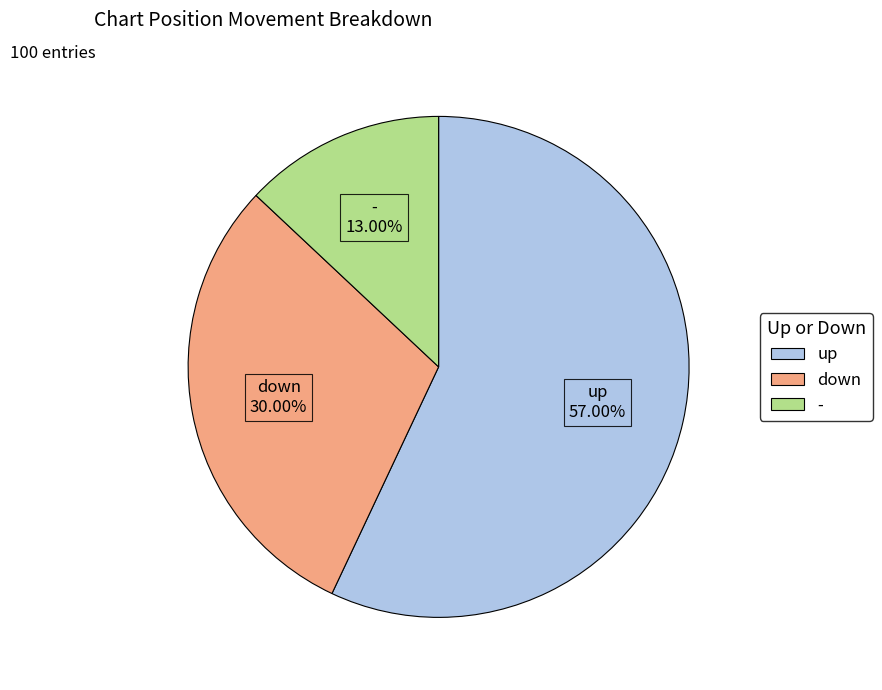

How many slices are in this pie chart?

3